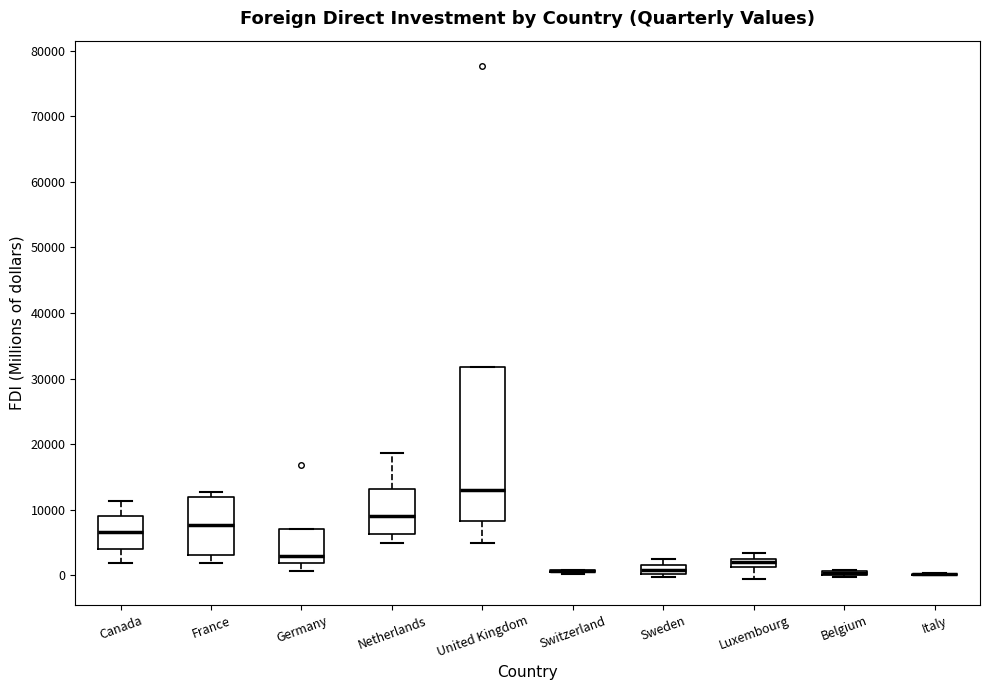

Where is the upper edge of the box for Luxembourg on the y-axis? The values are not printed on the chart, so give them approximately, as read against the axis.

3000